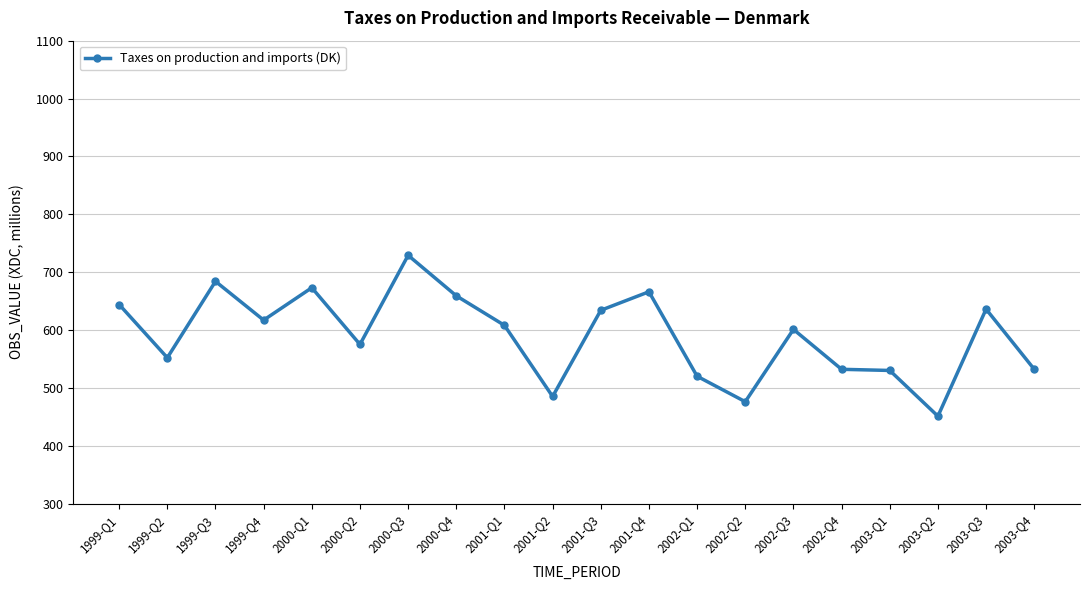

Is this an area chart (filled region under the line)?

No